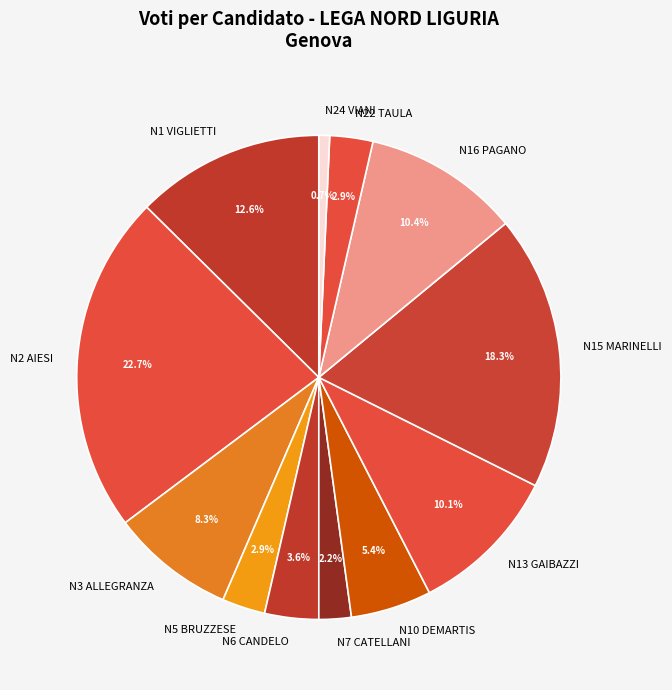

Which slice is the largest?

N2 AIESI